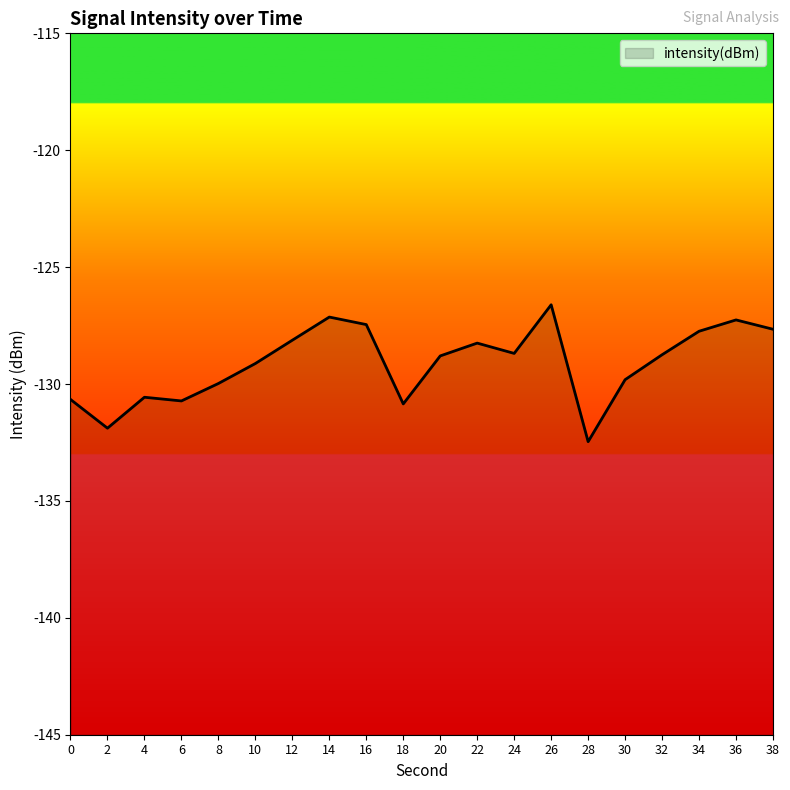

What is the sum of the values at 18 and 12?

-259.0